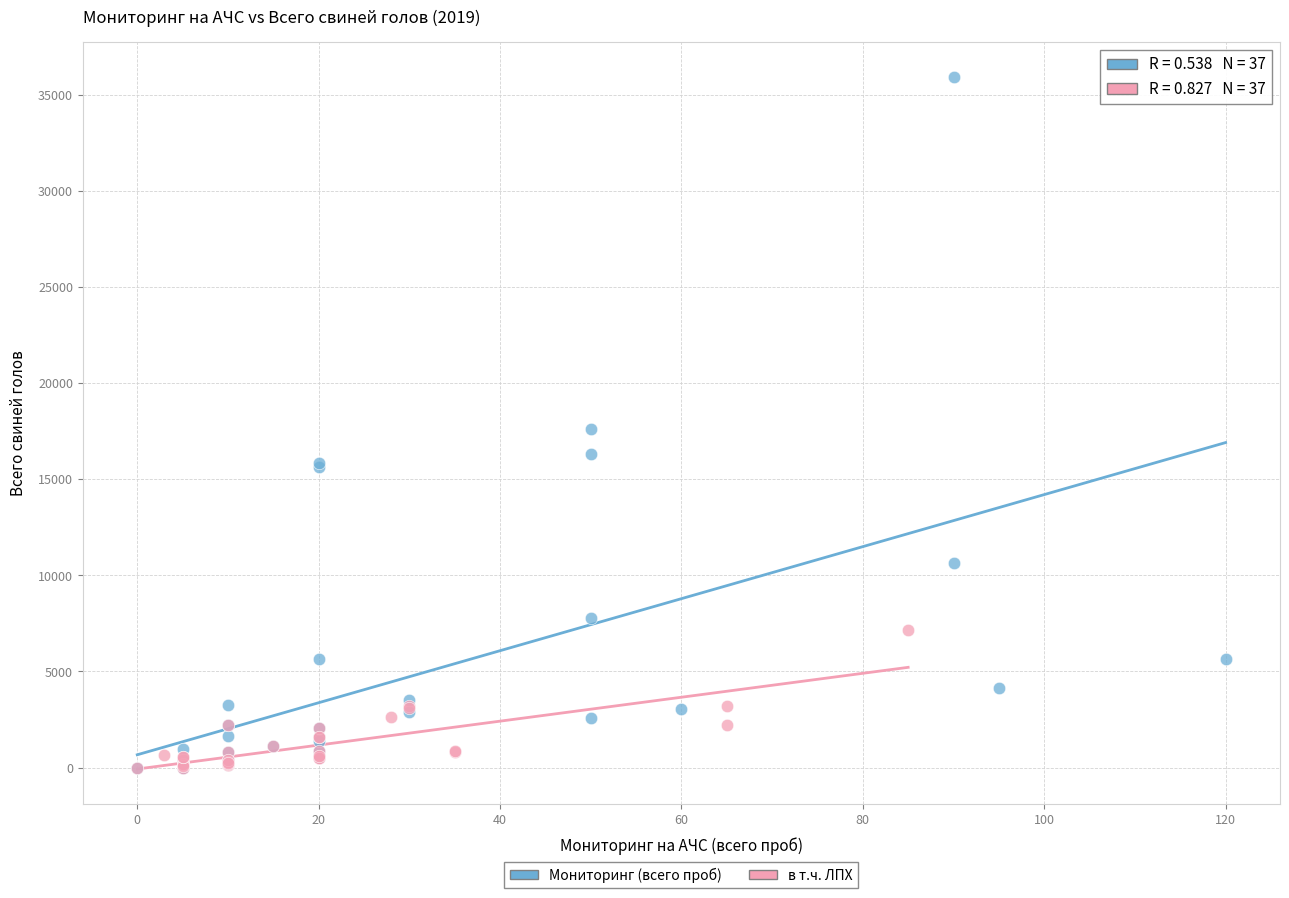

What are all the series names shown in the legend?

Мониторинг (всего проб), в т.ч. ЛПХ